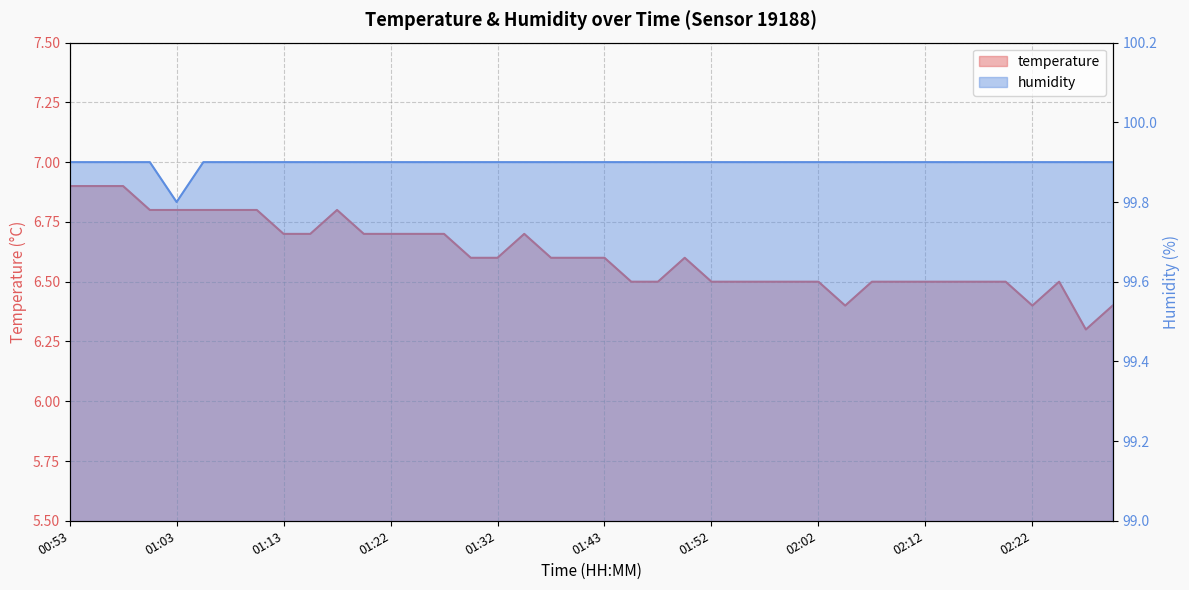

Which series has the widest spread of values?

temperature